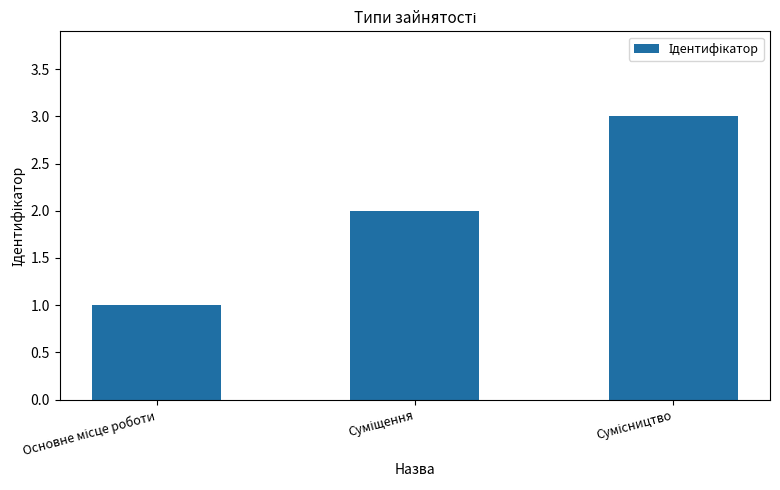

What is the smallest value displayed?

1